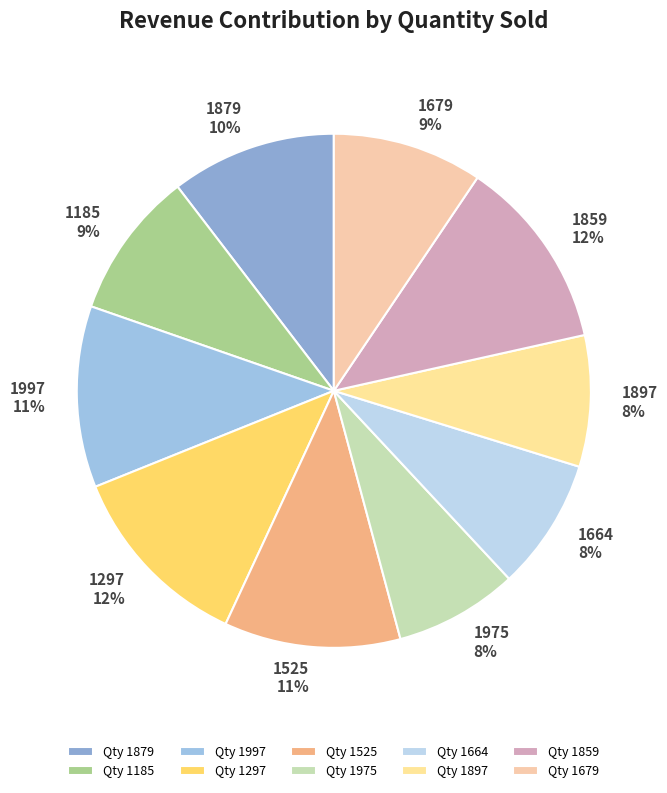

Does 1664 account for over 50% of the chart?

No